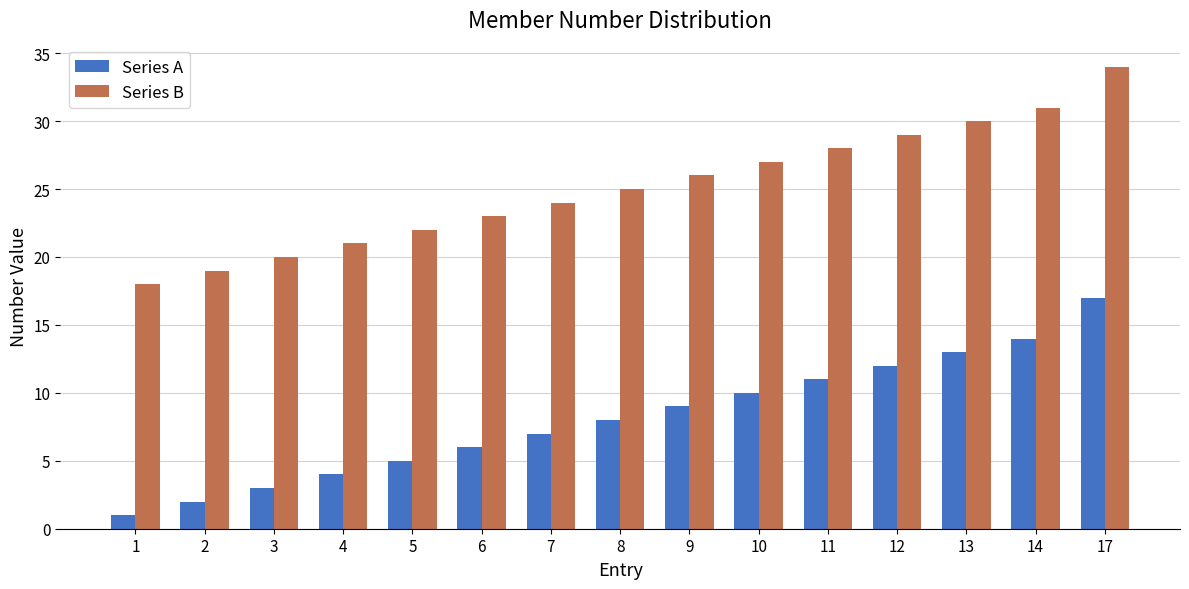

The Series A series shows 7 at 12. True or false?

False